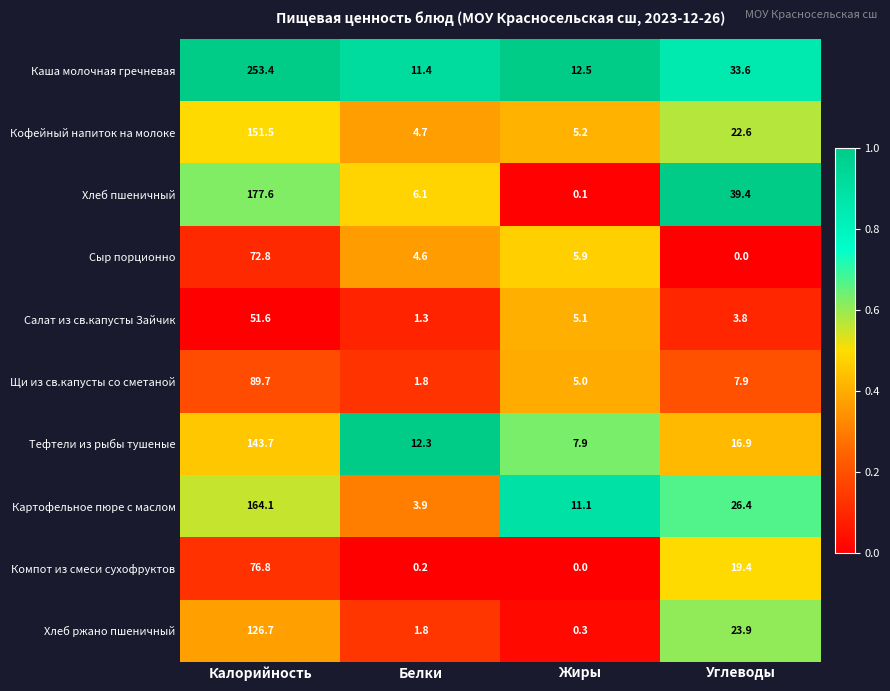

The value of Компот из смеси сухофруктов at Калорийность is 76.8. True or false?

True